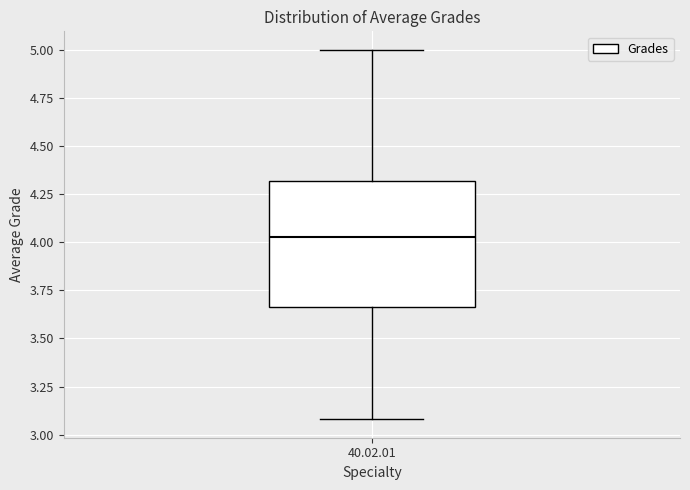

Where is the upper edge of the box for 40.02.01 on the y-axis? The values are not printed on the chart, so give them approximately, as read against the axis.

4.30